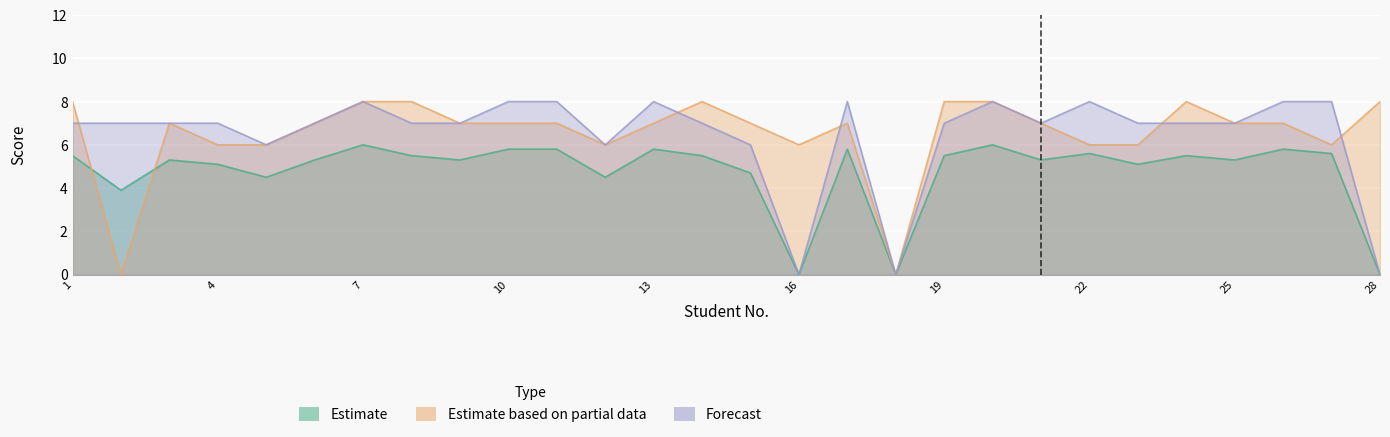

How many data points in Estimate are less than 5?

7